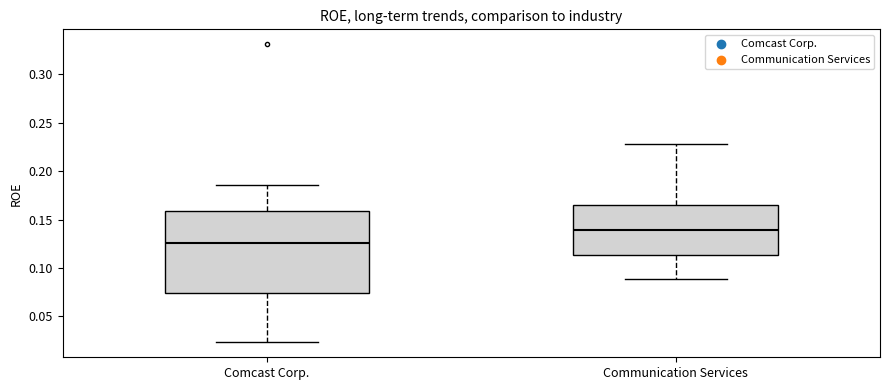

Which box's median line is the highest?

Communication Services